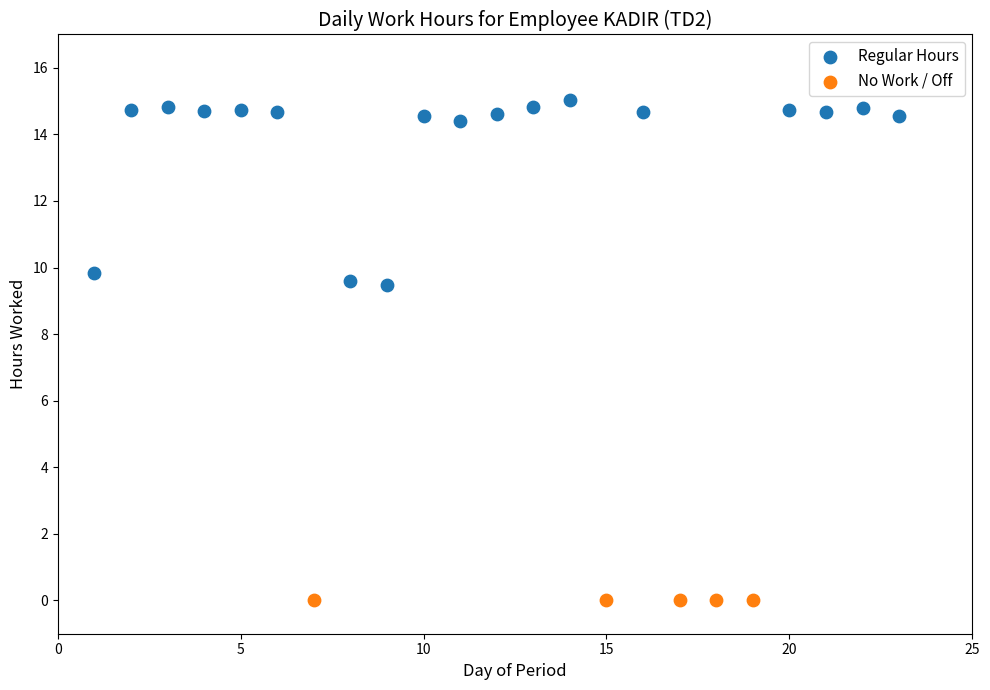

Which series contains the lowest Y value?

No Work / Off